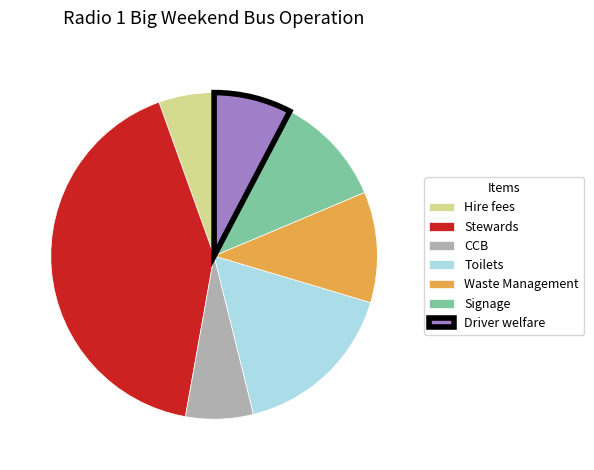

Which slice is the largest?

Stewards